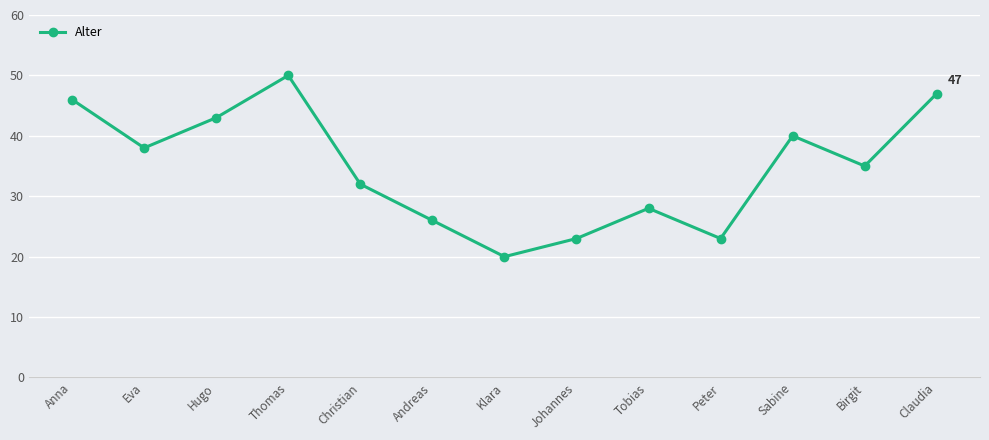

What value does the data have at Christian, to the nearest 5?

30